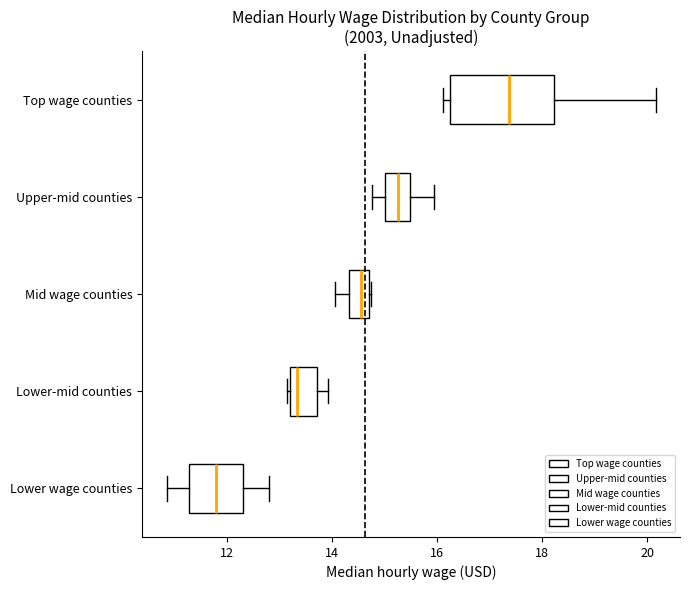

Which box is the widest, from its left edge to its right edge?

Top wage counties